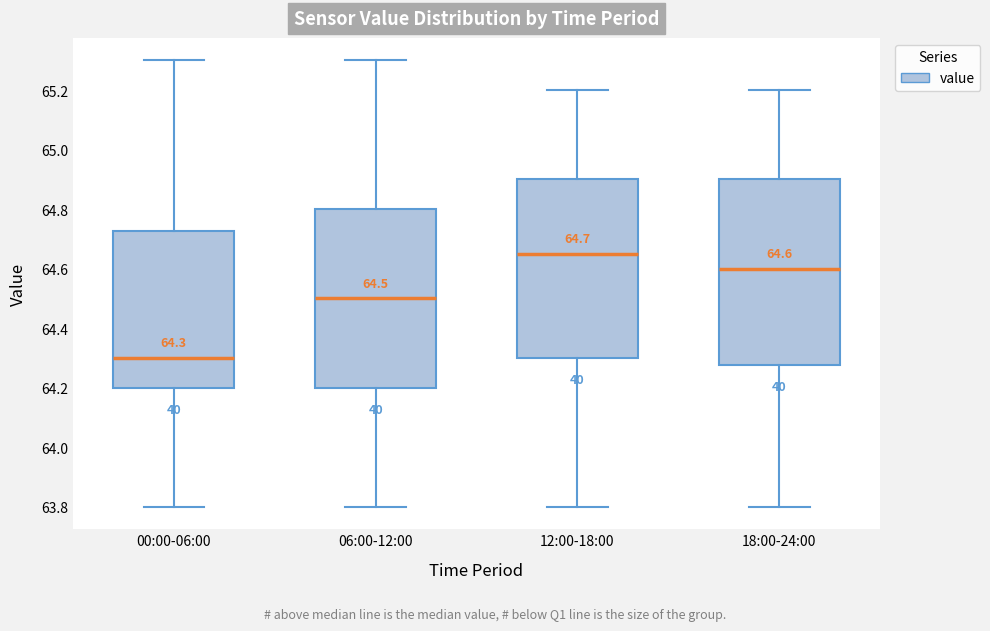

Comparing the boxes themselves (not the whiskers), which one is the tallest?

18:00-24:00